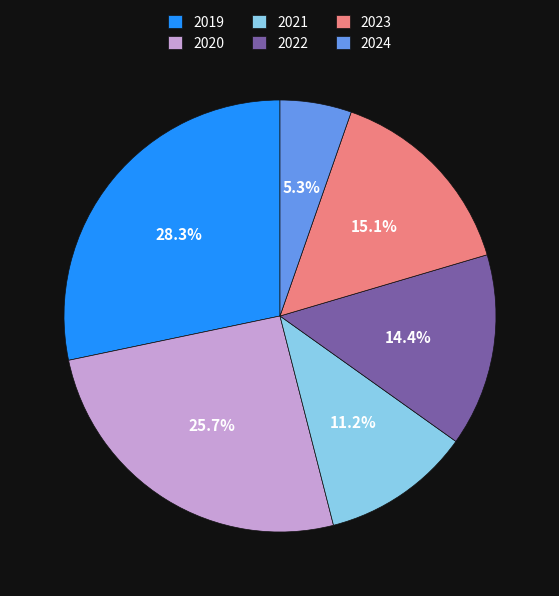

Between 2022 and 2023, which is larger?

2023